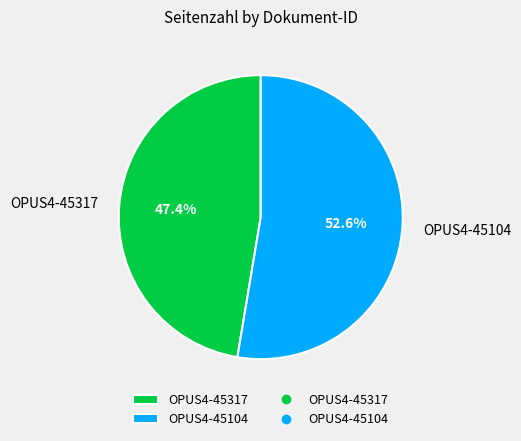

Rank the categories by value from lowest to highest.

OPUS4-45317, OPUS4-45104